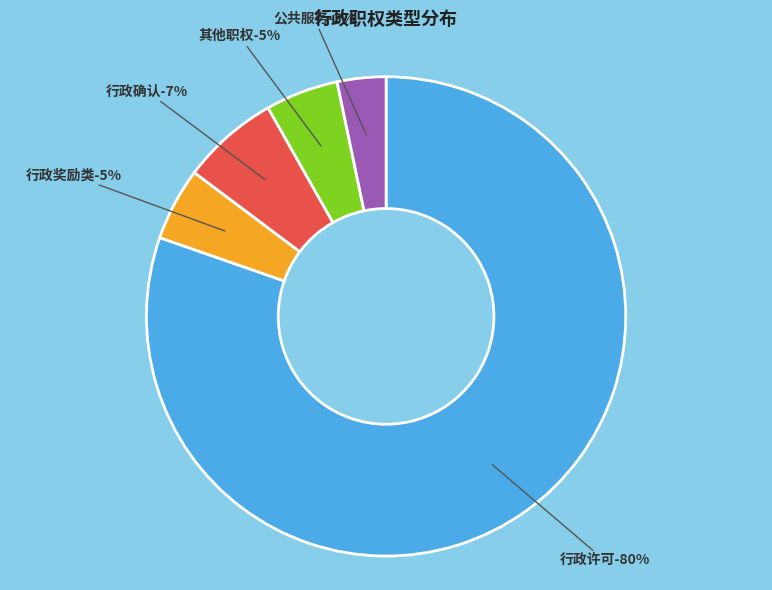

Is there any slice that represents more than half of the pie?

Yes